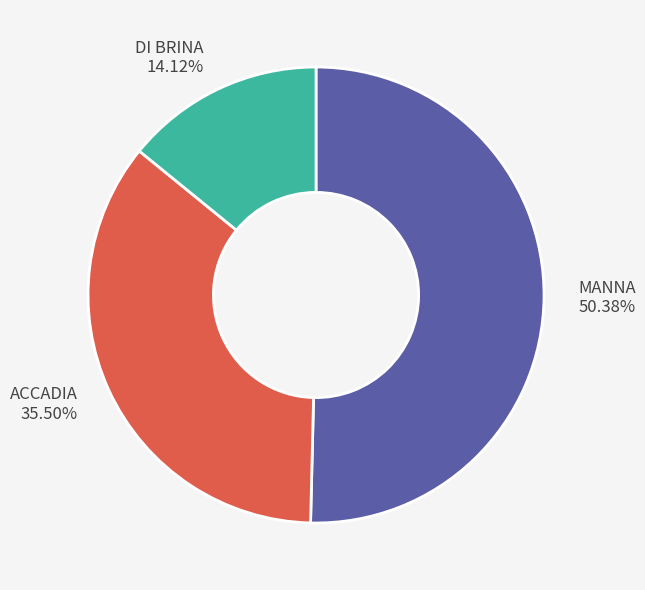

How many segments does this pie chart have?

3